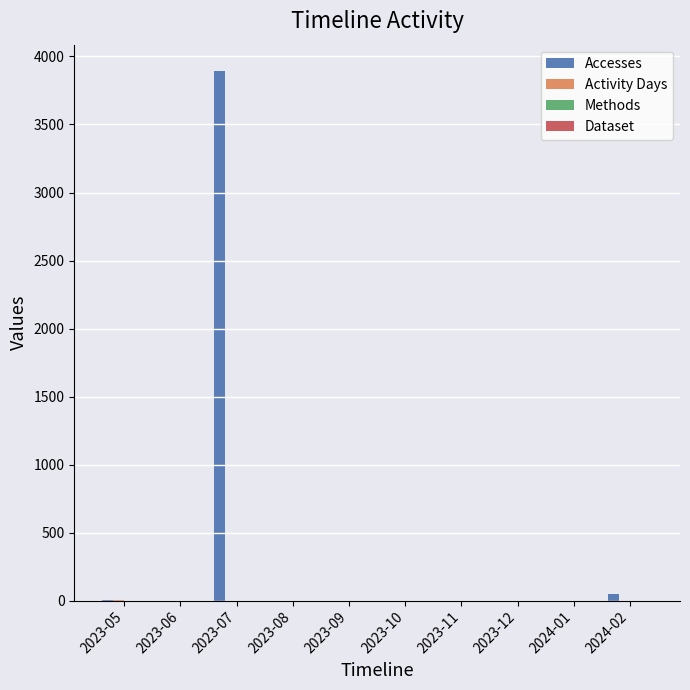

At which label is Accesses closest to 1946?

2024-02